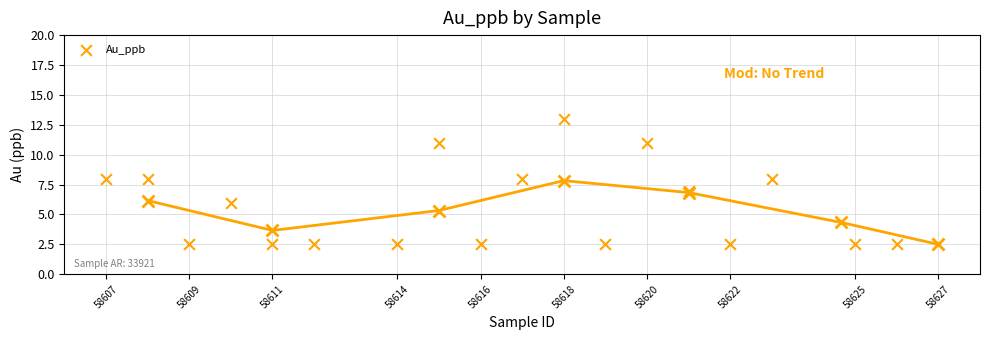

What is the range of Y values (max minus min)?

10.5